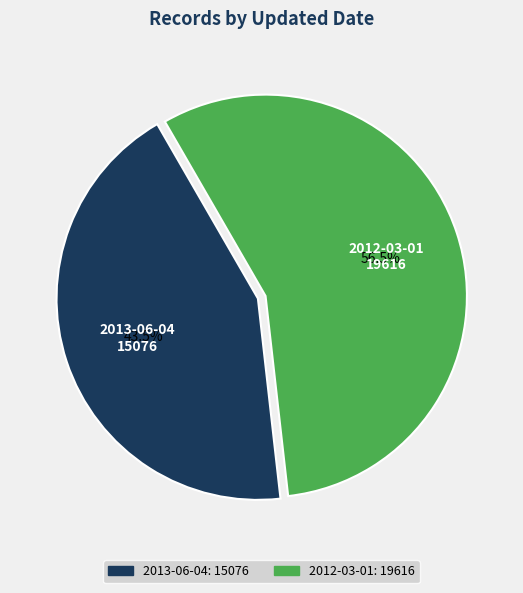

To the nearest percent, what is the difference between the largest and smallest slice percentages?

13%